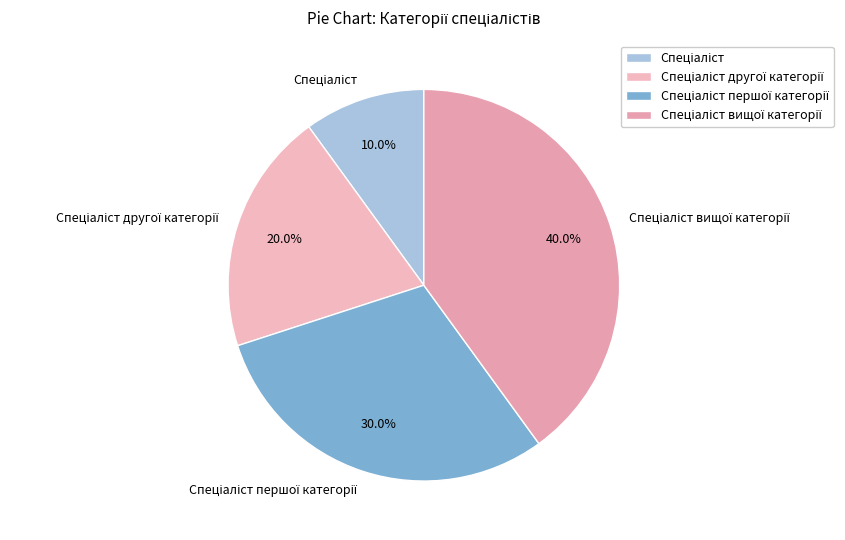

Is there a majority slice in this chart?

No